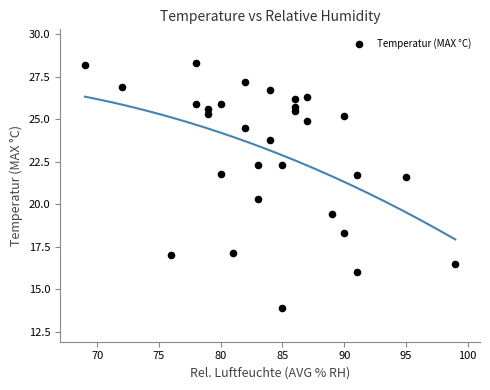

What is the range of Y values (max minus min)?

14.4